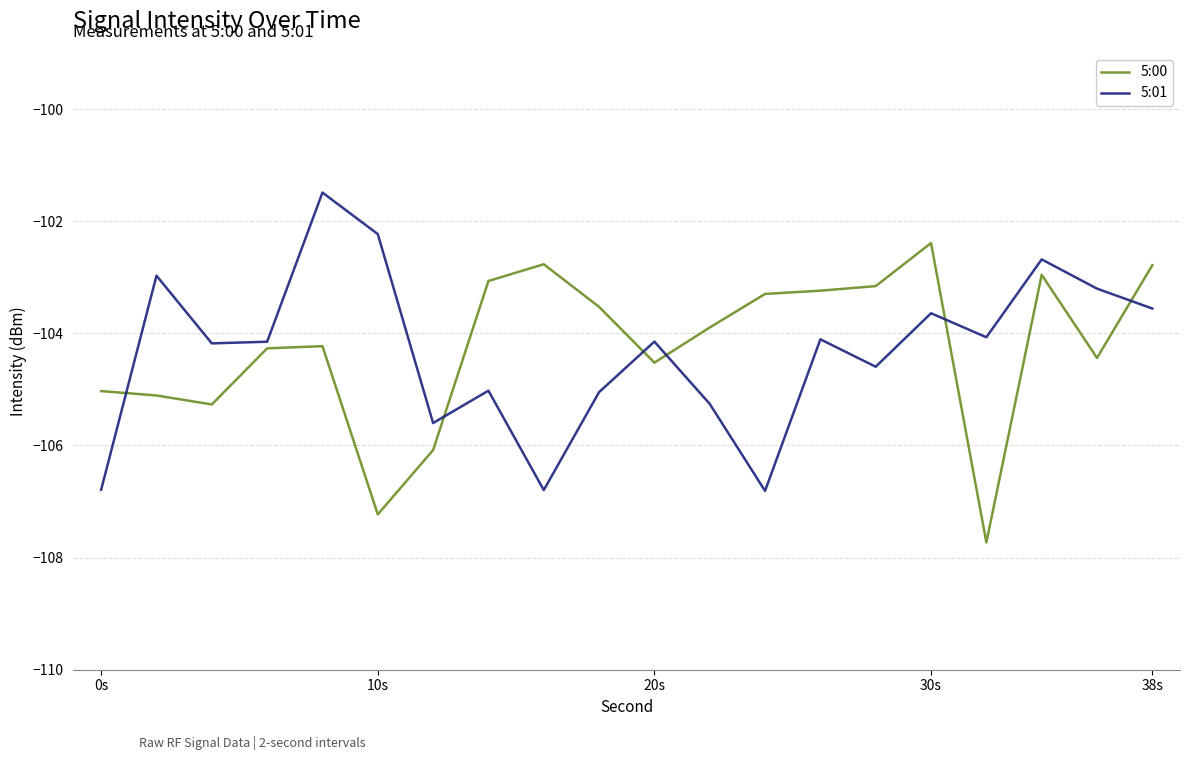

What is the difference between the maximum and minimum values in the 5:01 series?

5.3